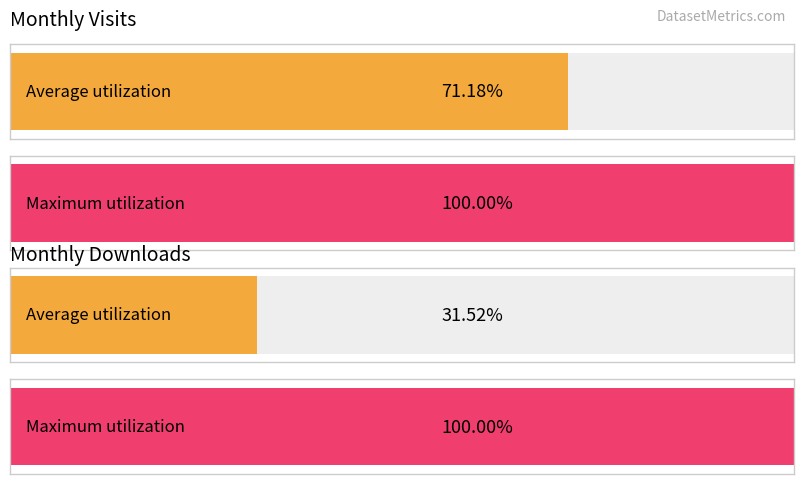

The value of monthly_visit at 2024-01 is 21. True or false?

False